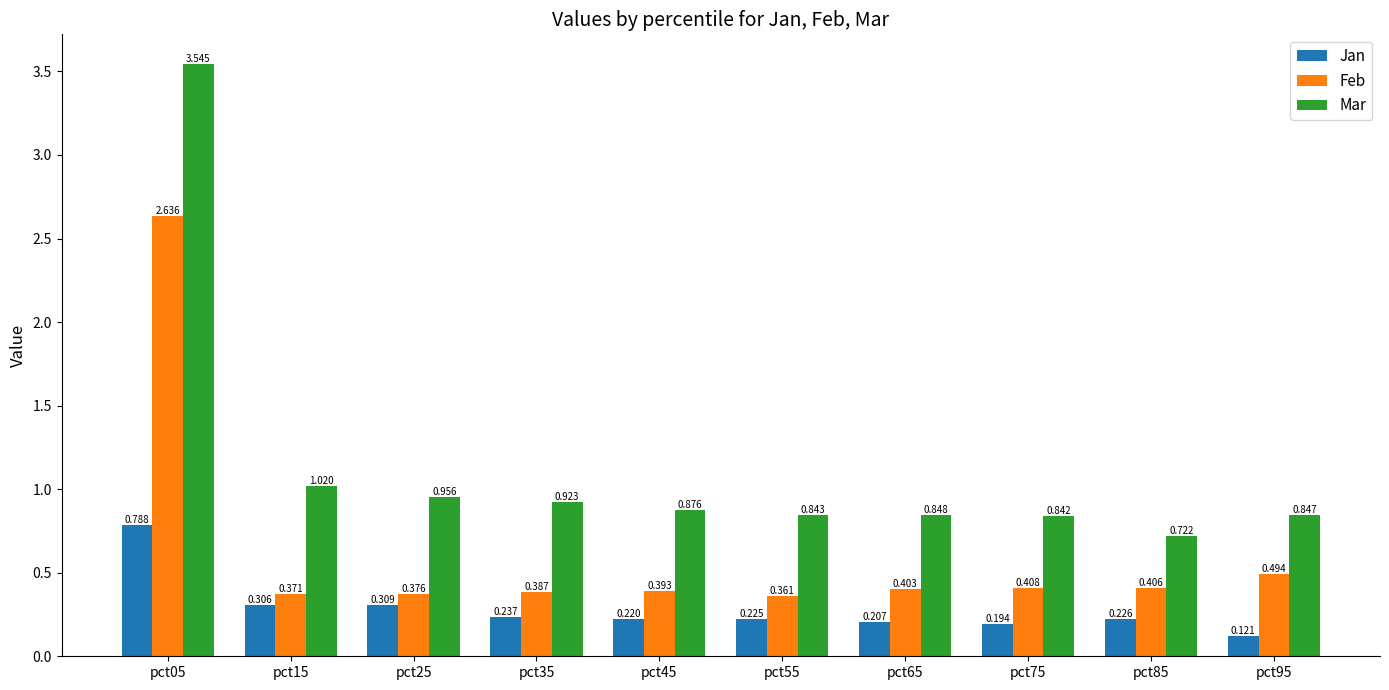

Which series has the largest range (max minus min)?

Mar